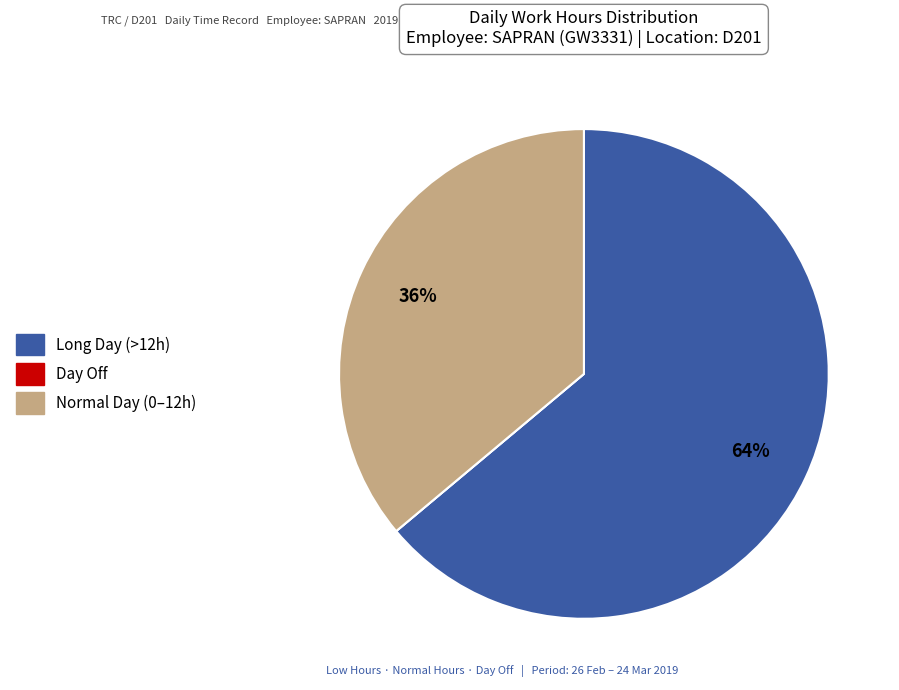

To the nearest percent, what is the average slice percentage?

33%